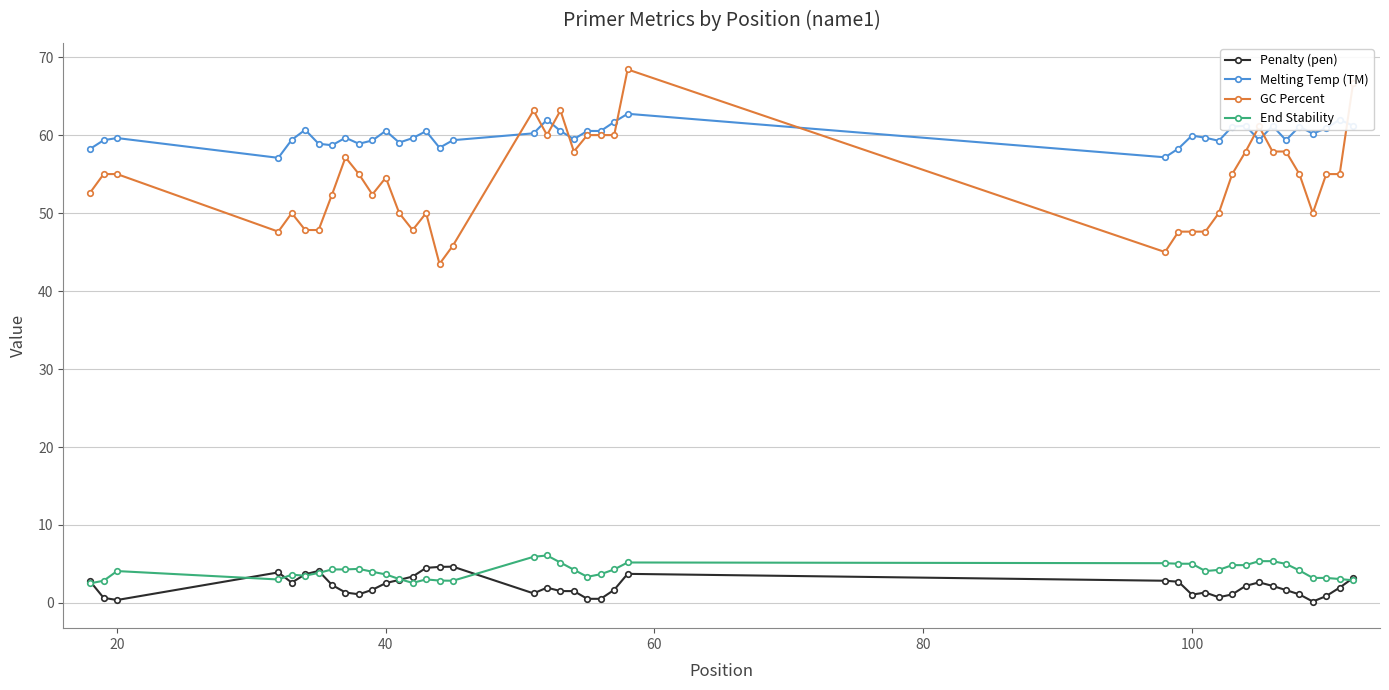

What is the value of the End Stability point at the 30th from the left?

4.2